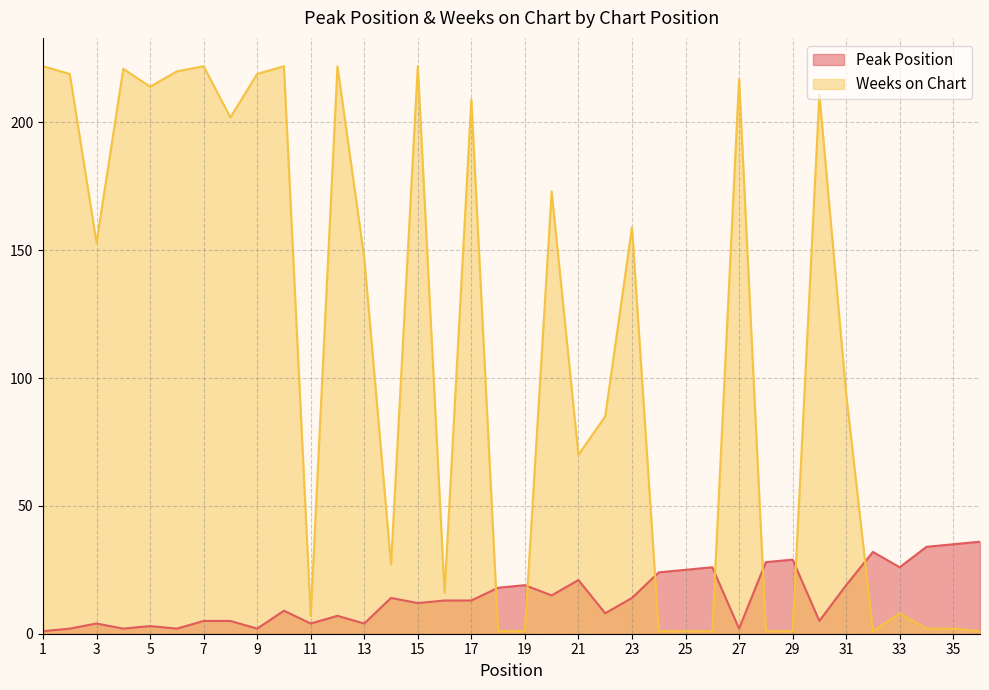

Where does the Weeks on Chart series first go above 147?

1